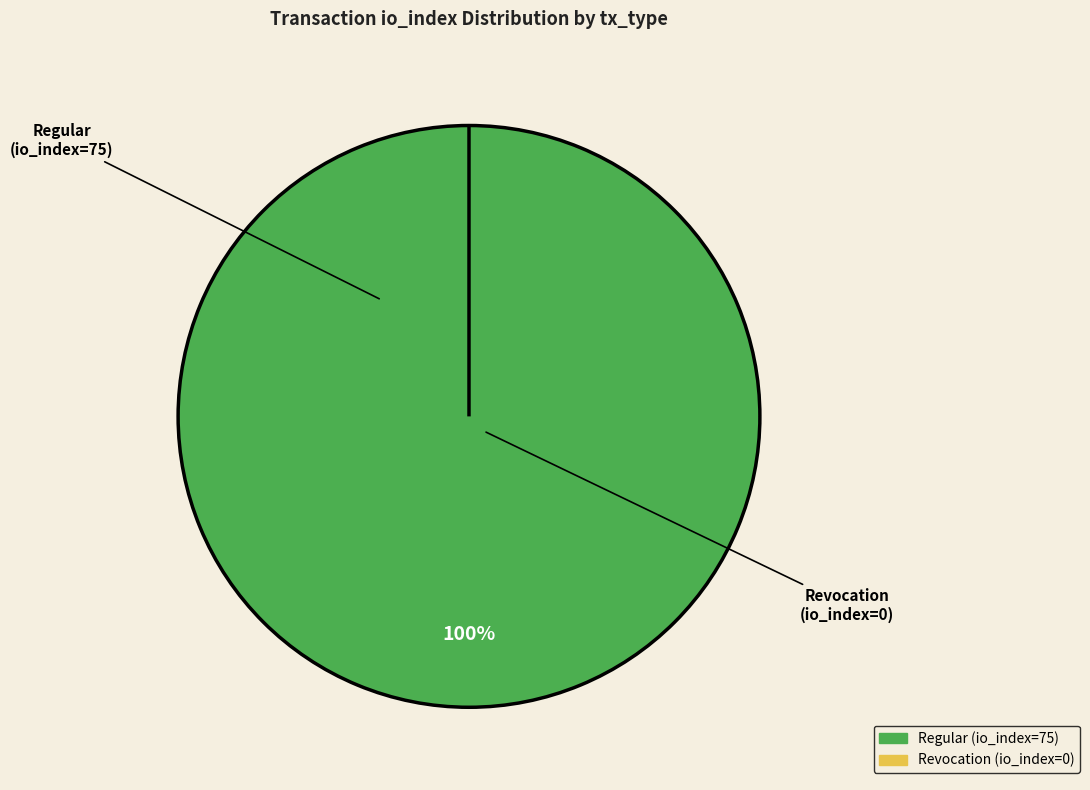

The Regular (io_index=75) slice represents 100% of the pie. True or false?

True